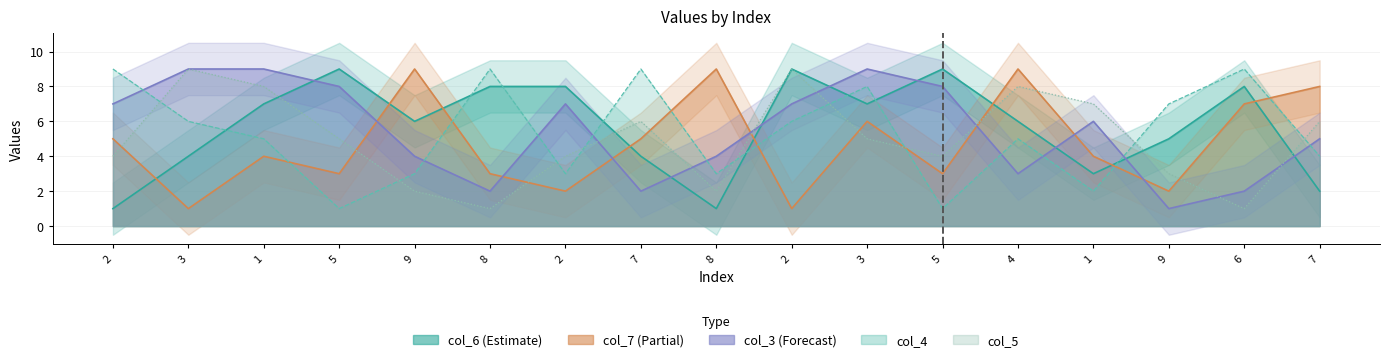

Between 3 and 4, which is larger?

4